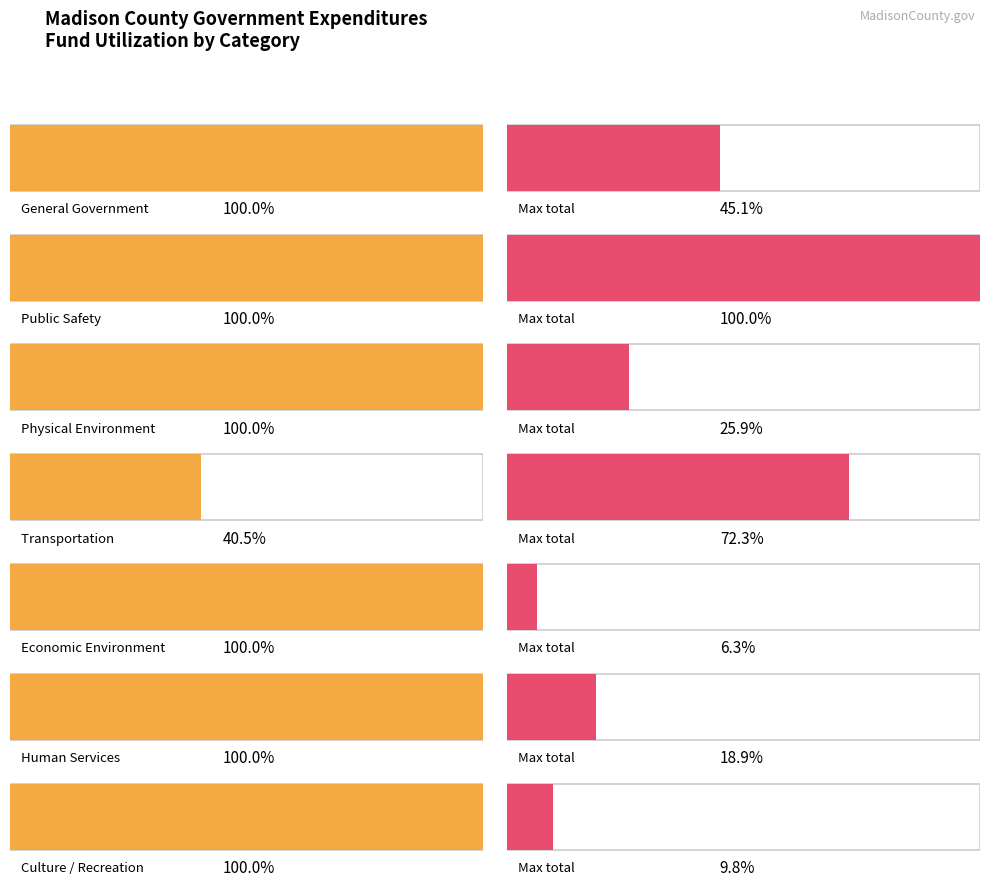

What is the label of the 7th bar from the left?

Culture / Recreation